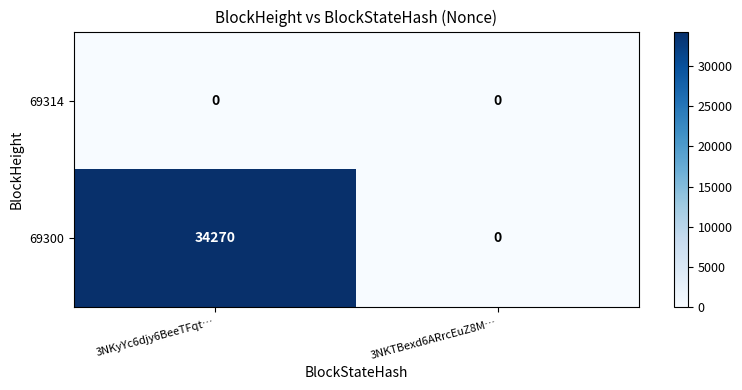

How many series are shown in this chart?

2